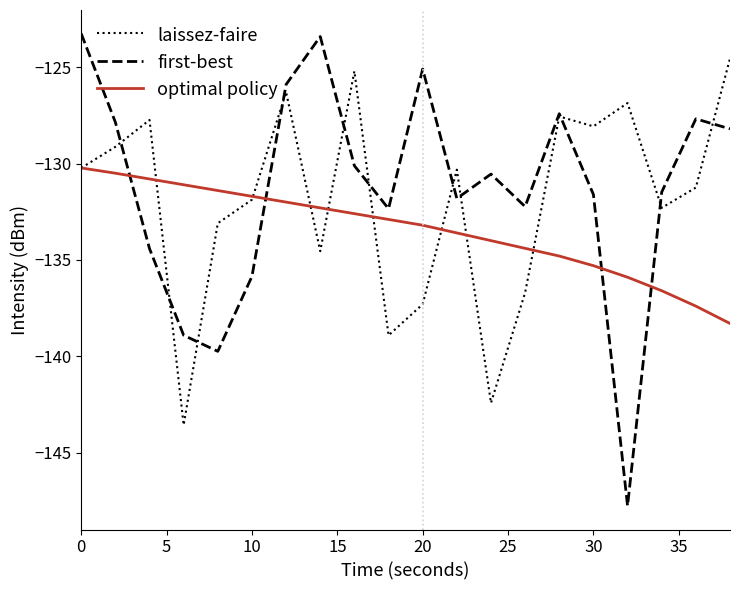

List the series in order of their overall mean, lowest first.

optimal policy, laissez-faire, first-best